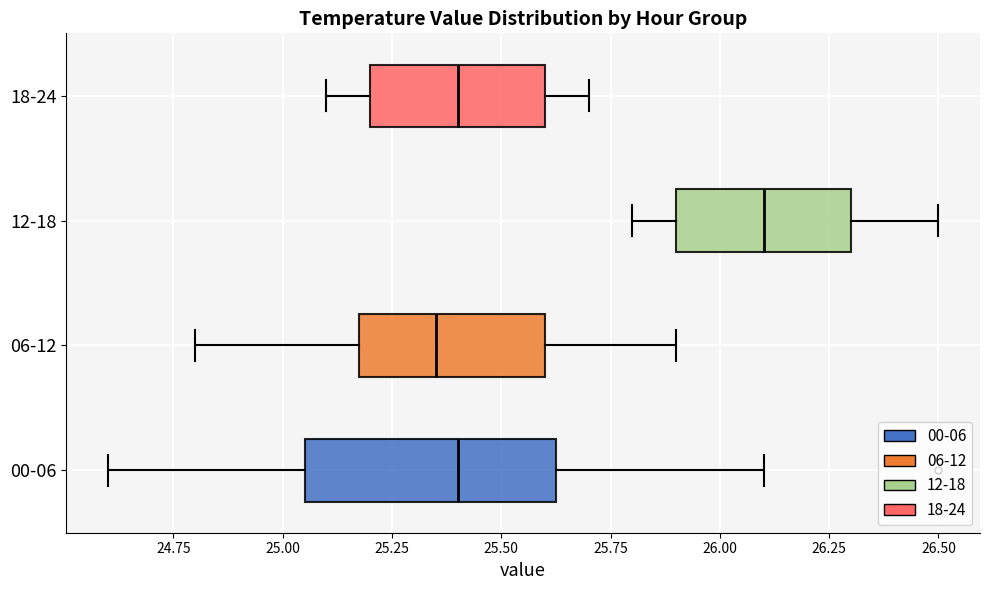

Where is the right edge of the box for 00-06 on the x-axis? The values are not printed on the chart, so give them approximately, as read against the axis.

25.65